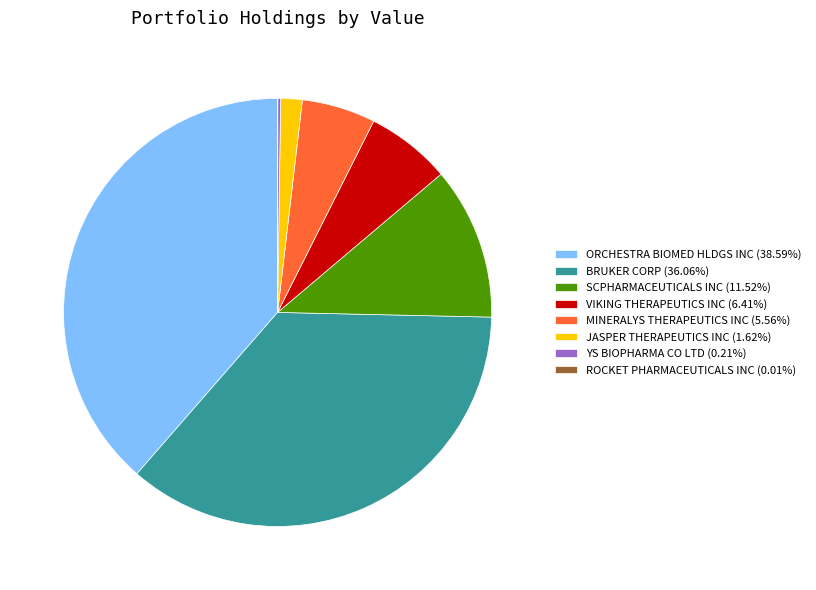

The ORCHESTRA BIOMED HLDGS INC slice represents 49% of the pie. True or false?

False